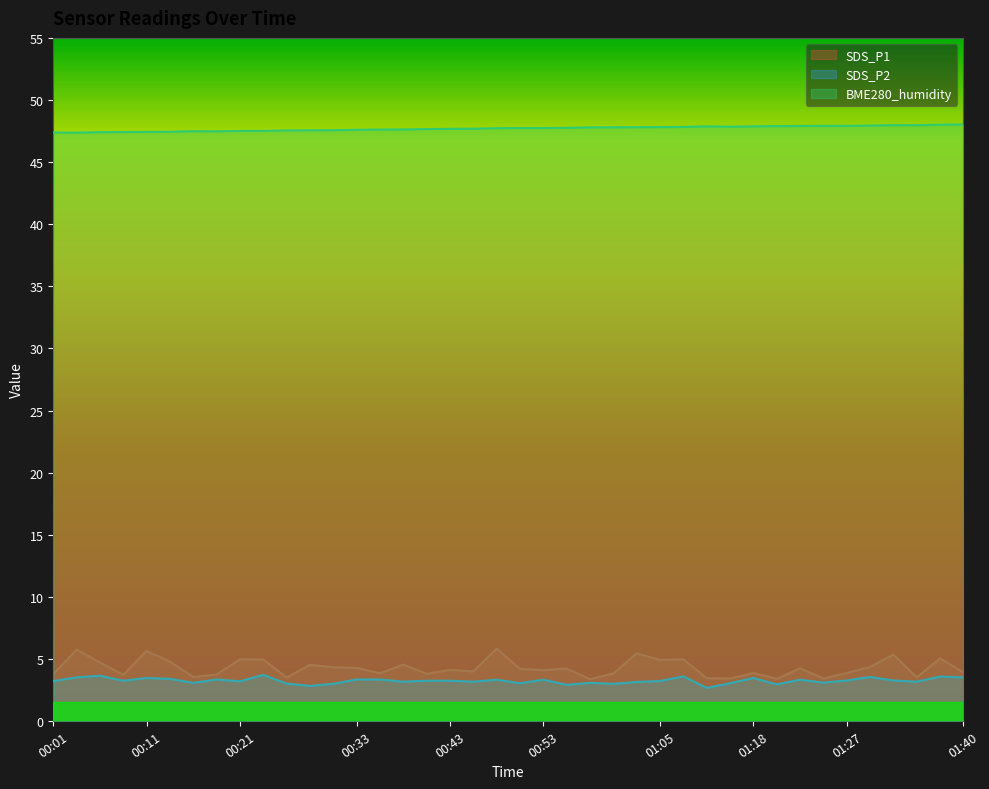

True or false: BME280_humidity and SDS_P1 cross at least once.

False